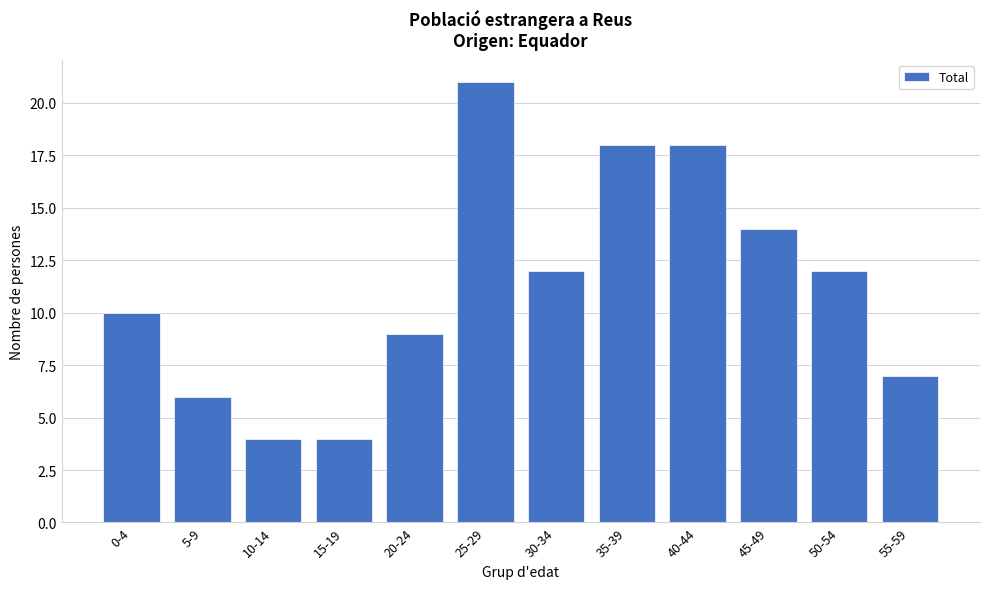

Reading right to left, what are all the values shown in this chart?

55-59=7	50-54=12	45-49=14	40-44=18	35-39=18	30-34=12	25-29=21	20-24=9	15-19=4	10-14=4	5-9=6	0-4=10